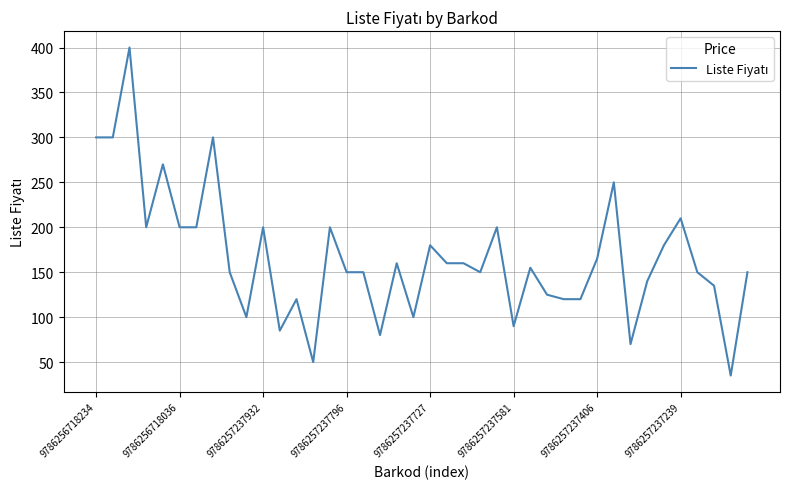

What is the minimum value shown in the chart?

35